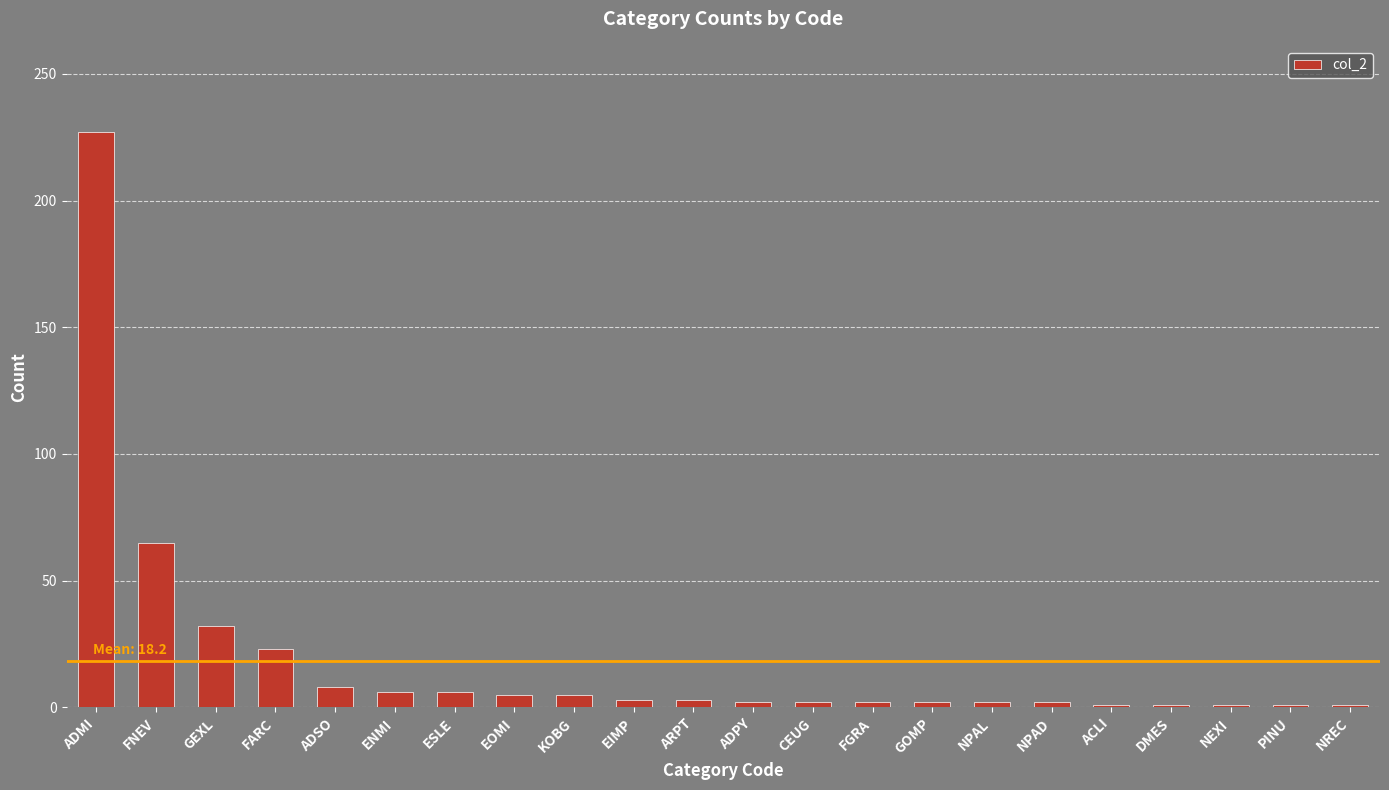

Is it true that the value at FARC is 7?

False